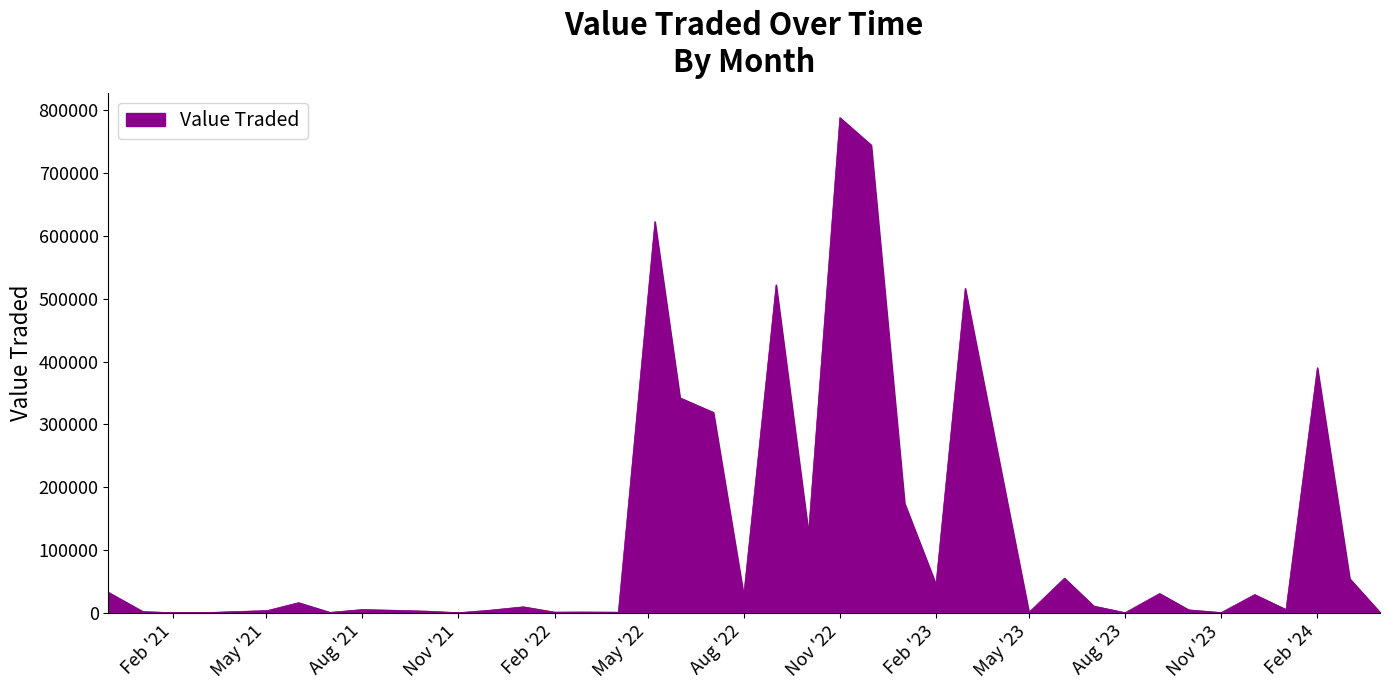

Does the chart have visible grid lines?

No